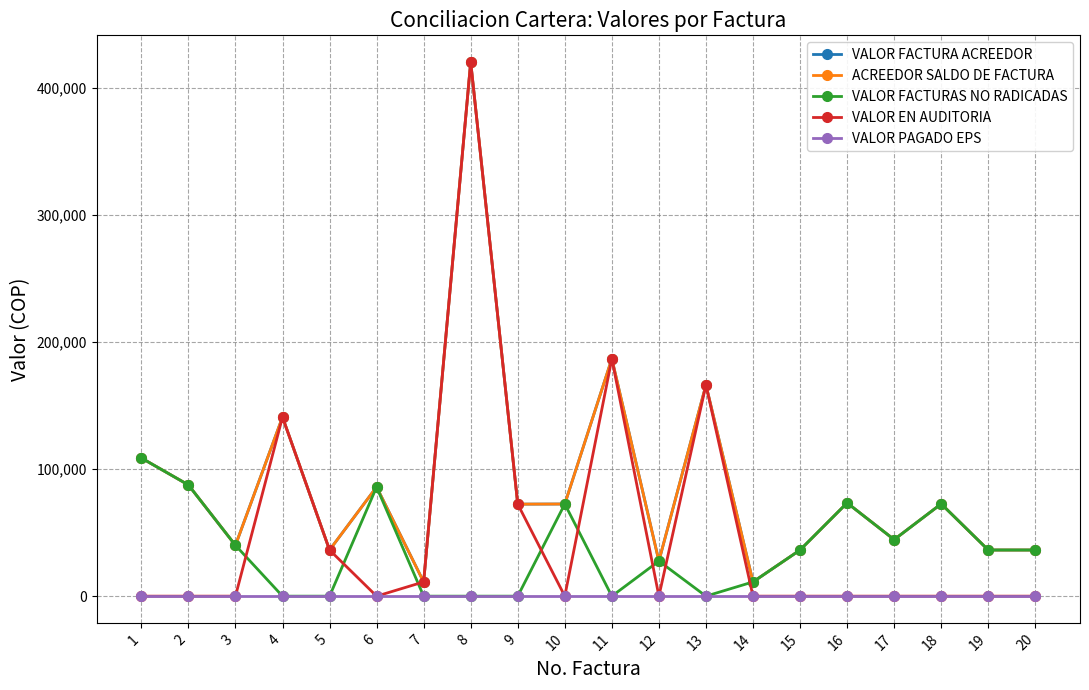

At 19, list the series in order from smallest to largest.

VALOR EN AUDITORIA, VALOR PAGADO EPS, VALOR FACTURA ACREEDOR, ACREEDOR SALDO DE FACTURA, VALOR FACTURAS NO RADICADAS